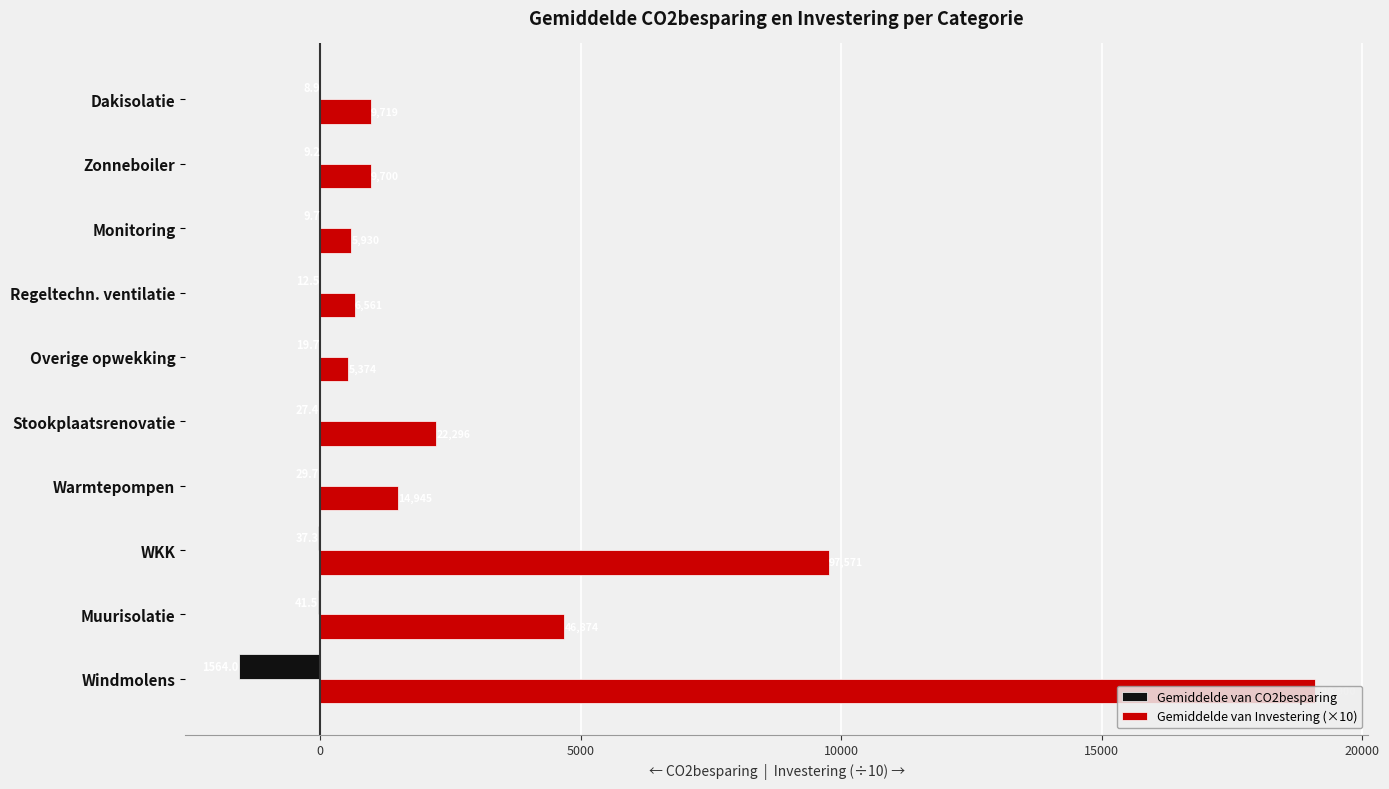

What are all the series names shown in the legend?

Gemiddelde van CO2besparing, Gemiddelde van Investering (×10)